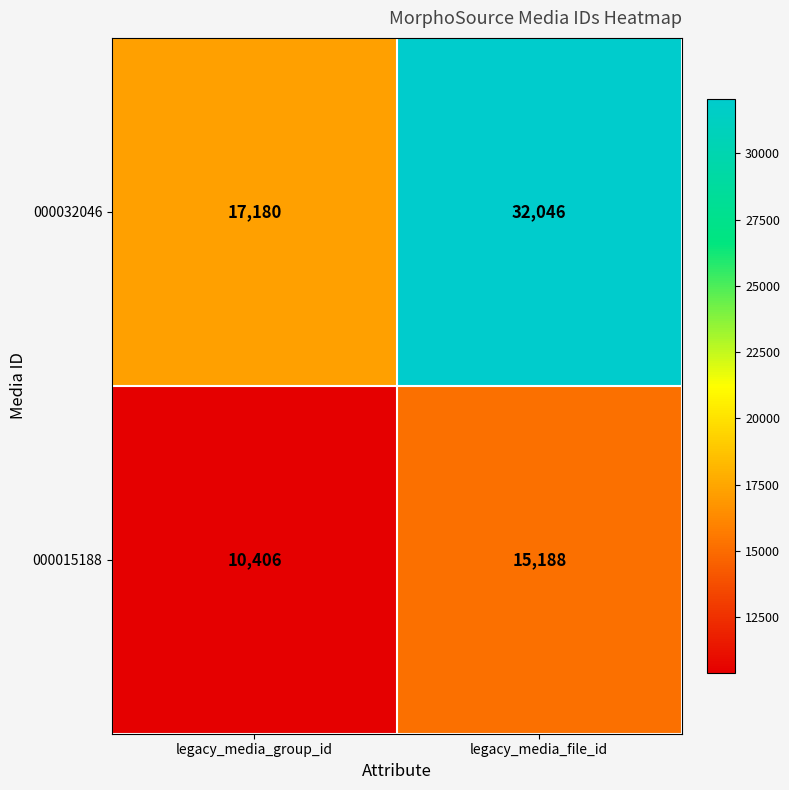

Reading left to right, transcribe all the data shown in this chart.

000032046: 17180	32046
000015188: 10406	15188